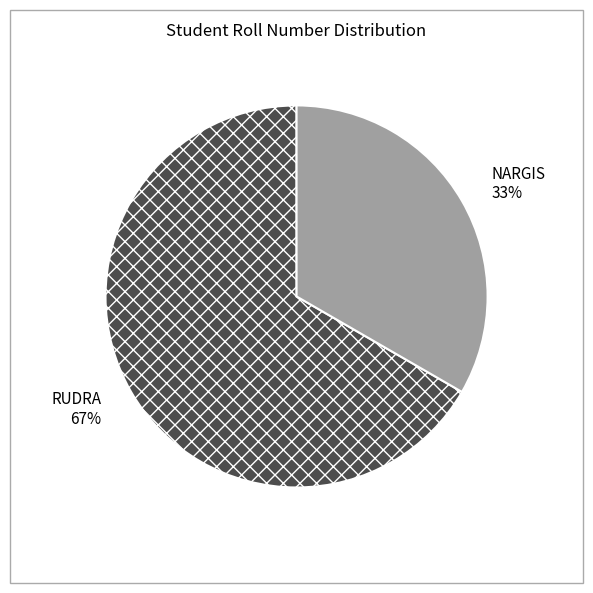

Is it true that NARGIS is 43% of the pie?

False